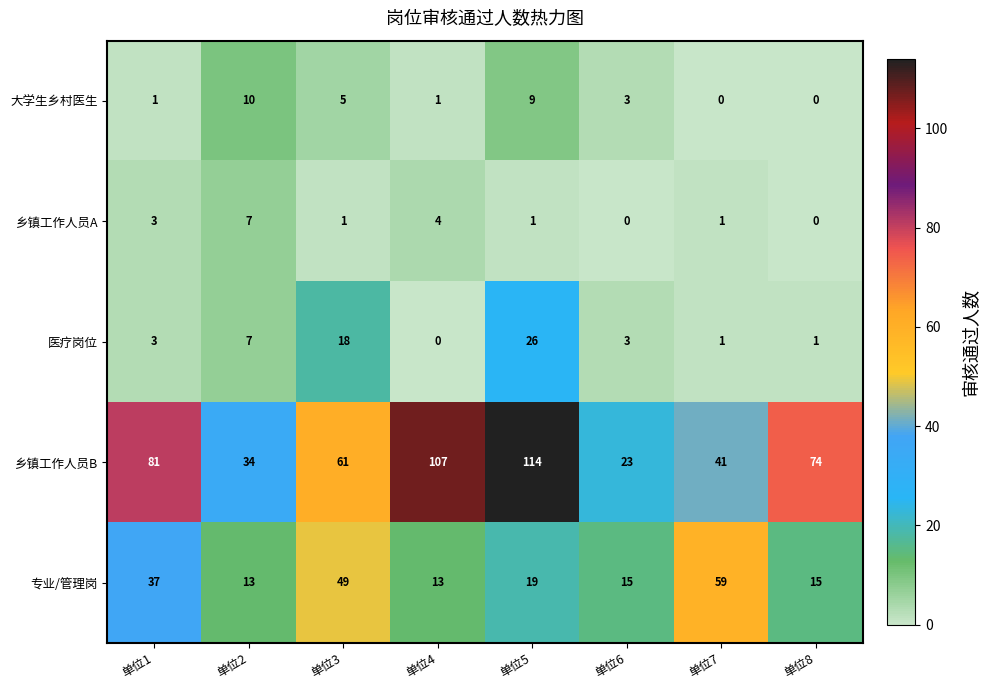

What is the difference between the highest and lowest values at 单位7?

59